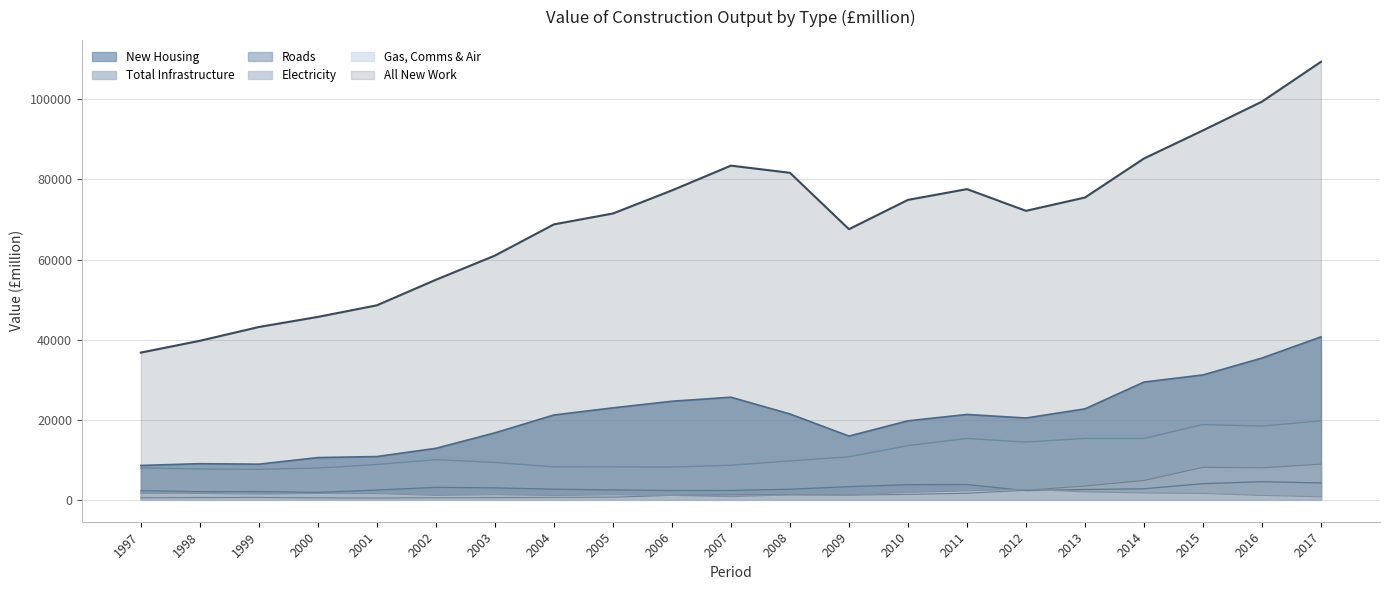

Which series has the largest total across all categories?

All New Work